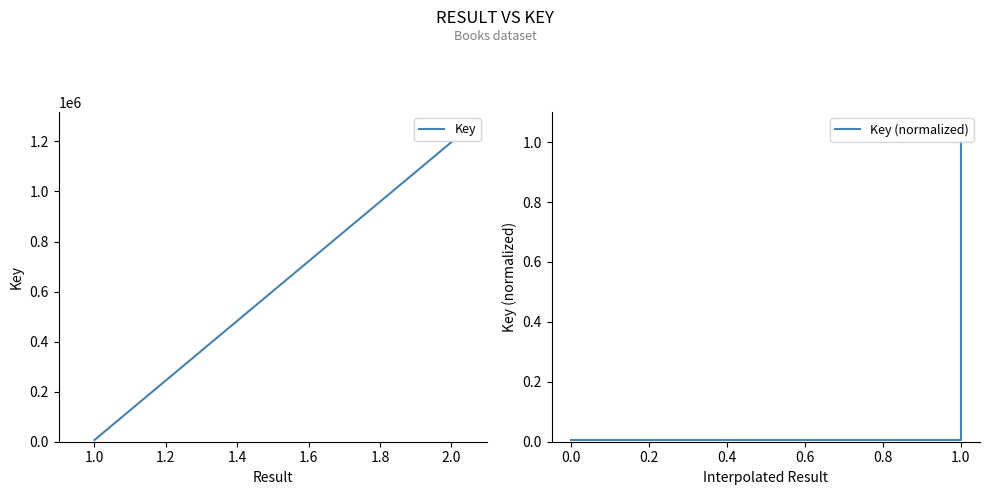

Rank the series by their maximum value, from lowest to highest.

Key (normalized), Key